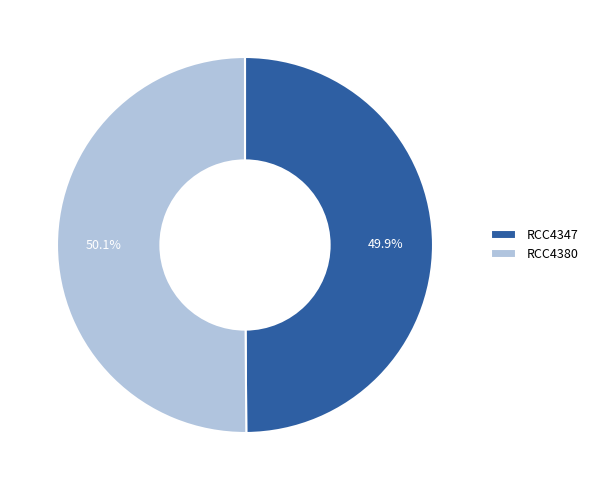

How many segments does this pie chart have?

2